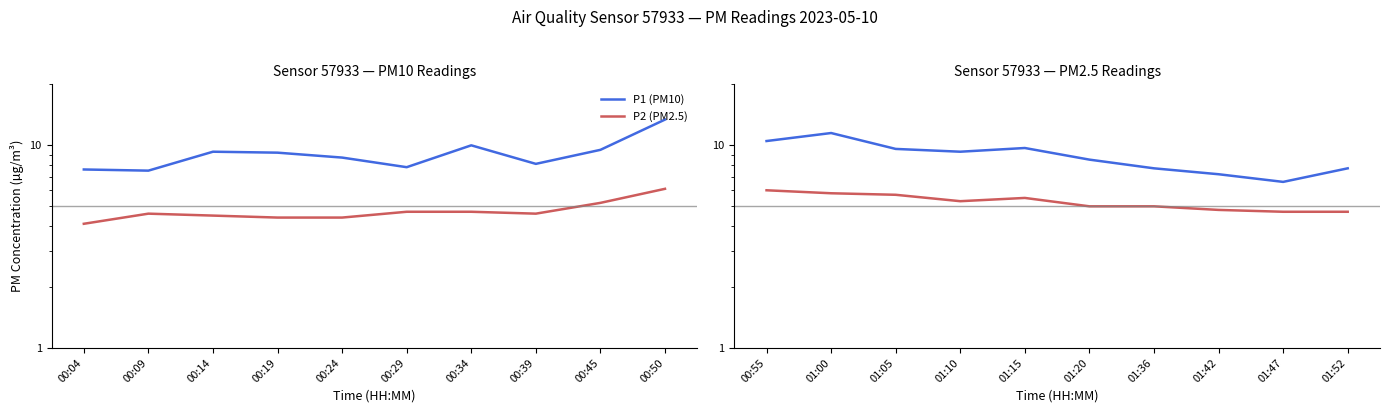

How many values in the P2 (PM2.5) series are below 5?

3